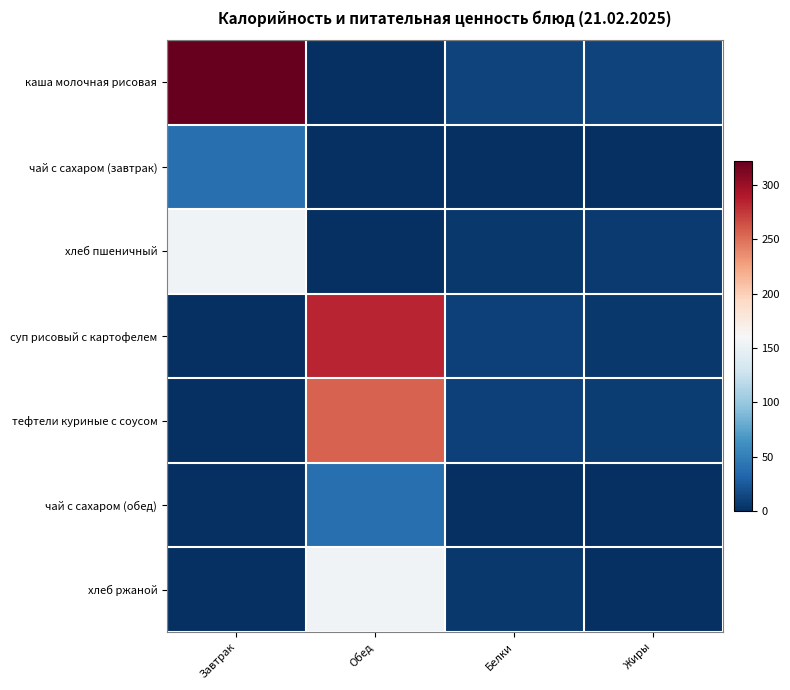

What is the difference between the highest and lowest values at Завтрак?

322.0